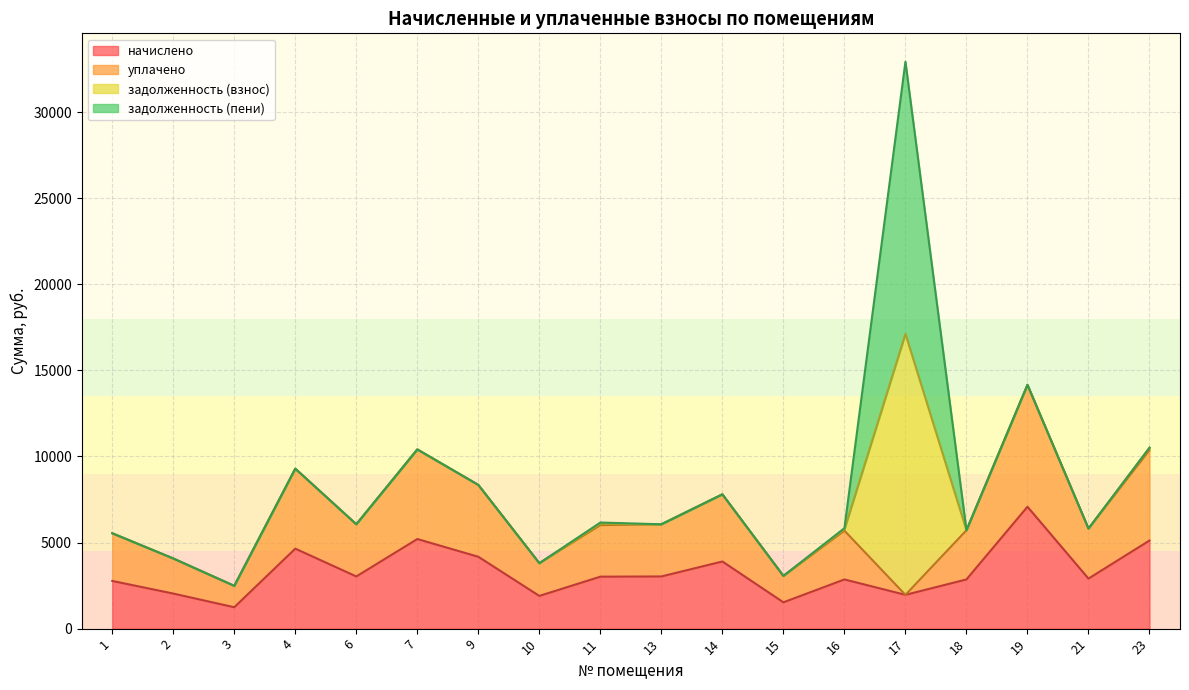

Where is уплачено nearest to the value 8060?

14